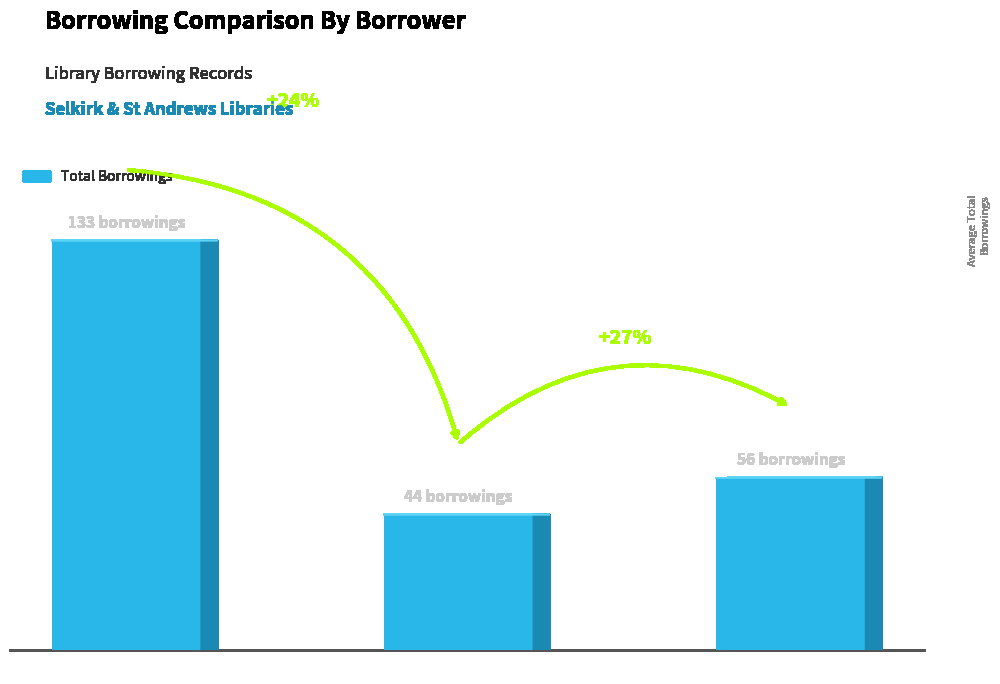

What is the minimum value shown in the chart?

44